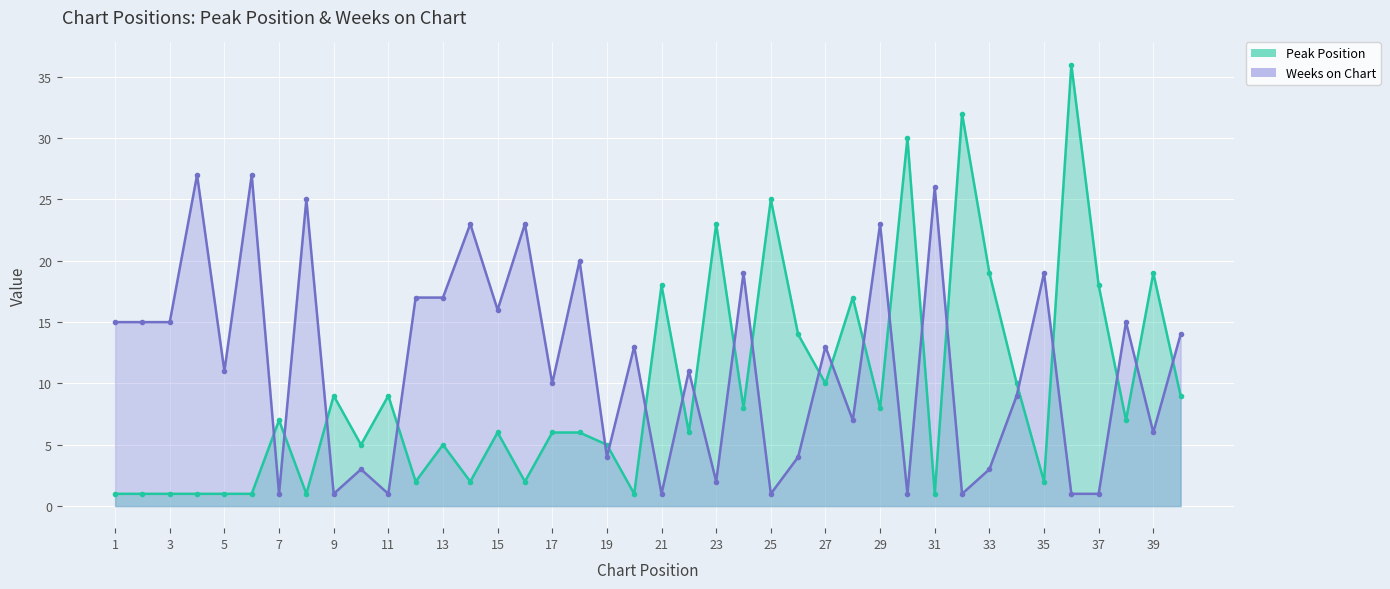

How many lines are shown in the chart?

2